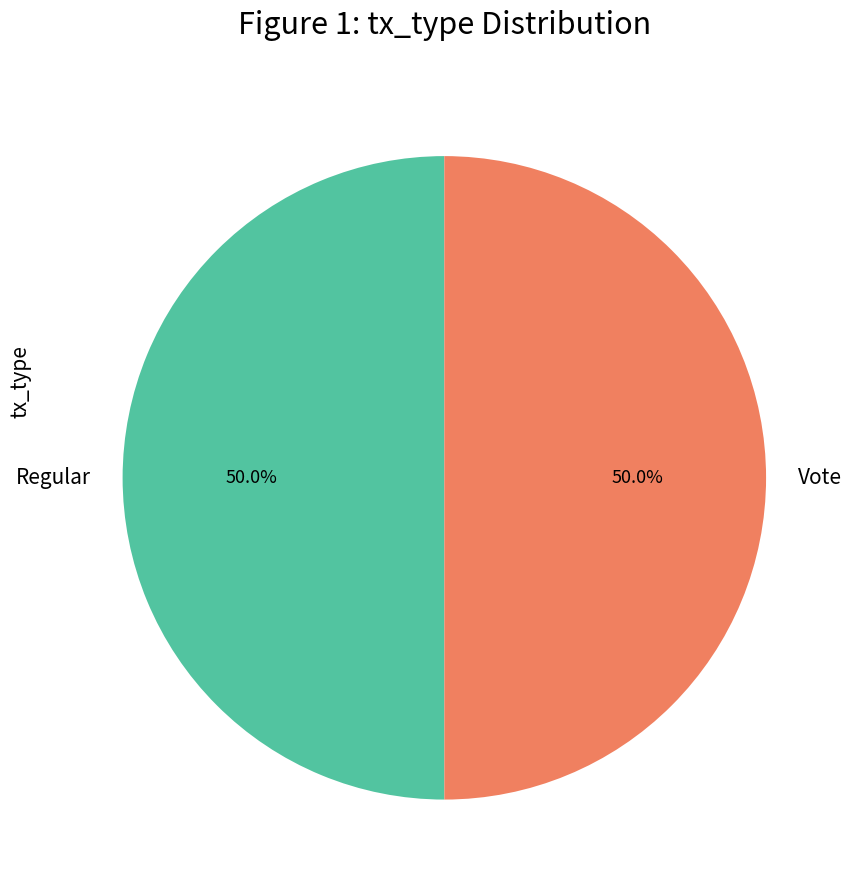

How much of the chart is everything except Regular?

50.0%